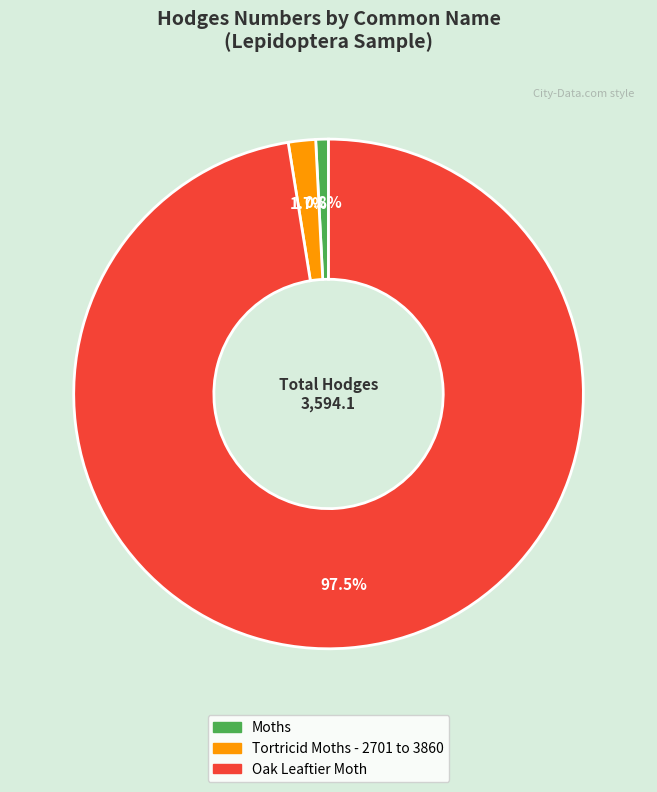

What percentage do Oak Leaftier Moth and Moths together represent?

98.3%